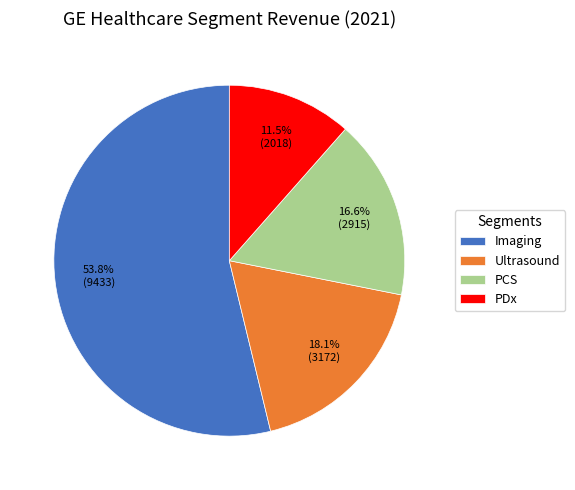

To the nearest percent, what is the difference between the Imaging and Ultrasound slice percentages?

36%